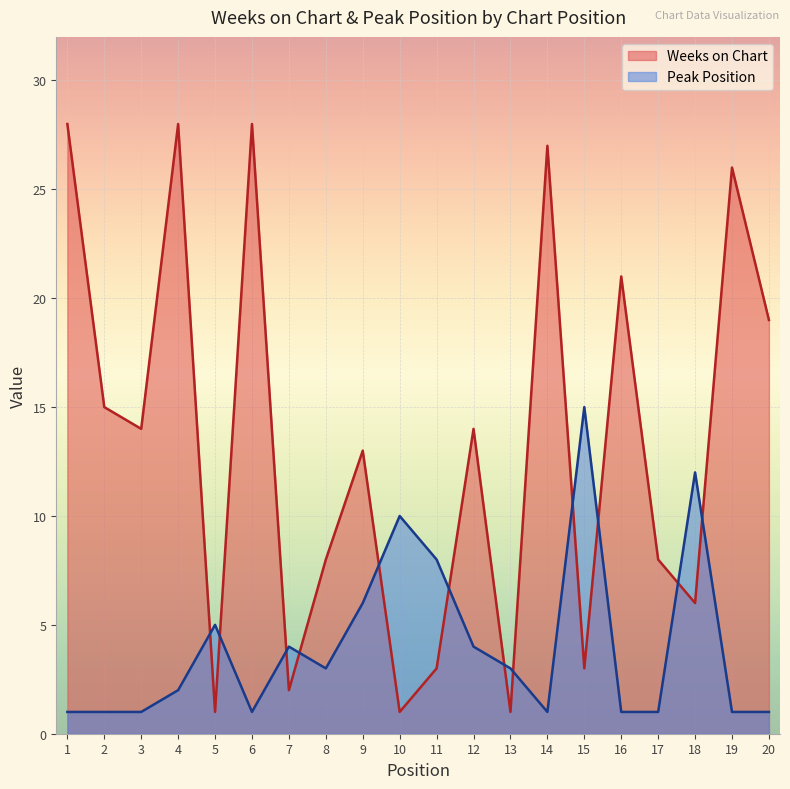

Which series changed the most between 11 and 20?

Weeks on Chart